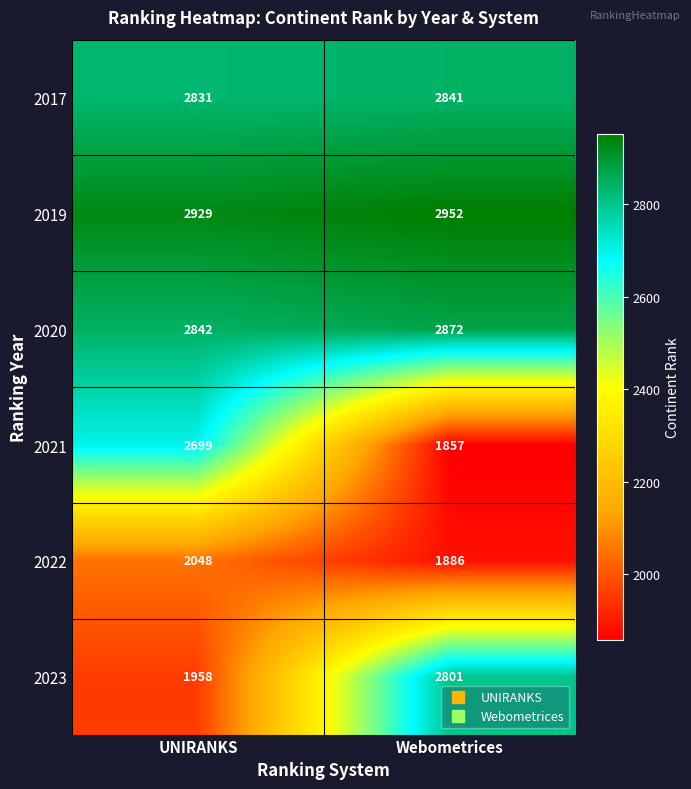

Reading left to right, list all the values displayed in this chart.

2017: UNIRANKS=2831	Webometrices=2841
2019: UNIRANKS=2929	Webometrices=2952
2020: UNIRANKS=2842	Webometrices=2872
2021: UNIRANKS=2699	Webometrices=1857
2022: UNIRANKS=2048	Webometrices=1886
2023: UNIRANKS=1958	Webometrices=2801